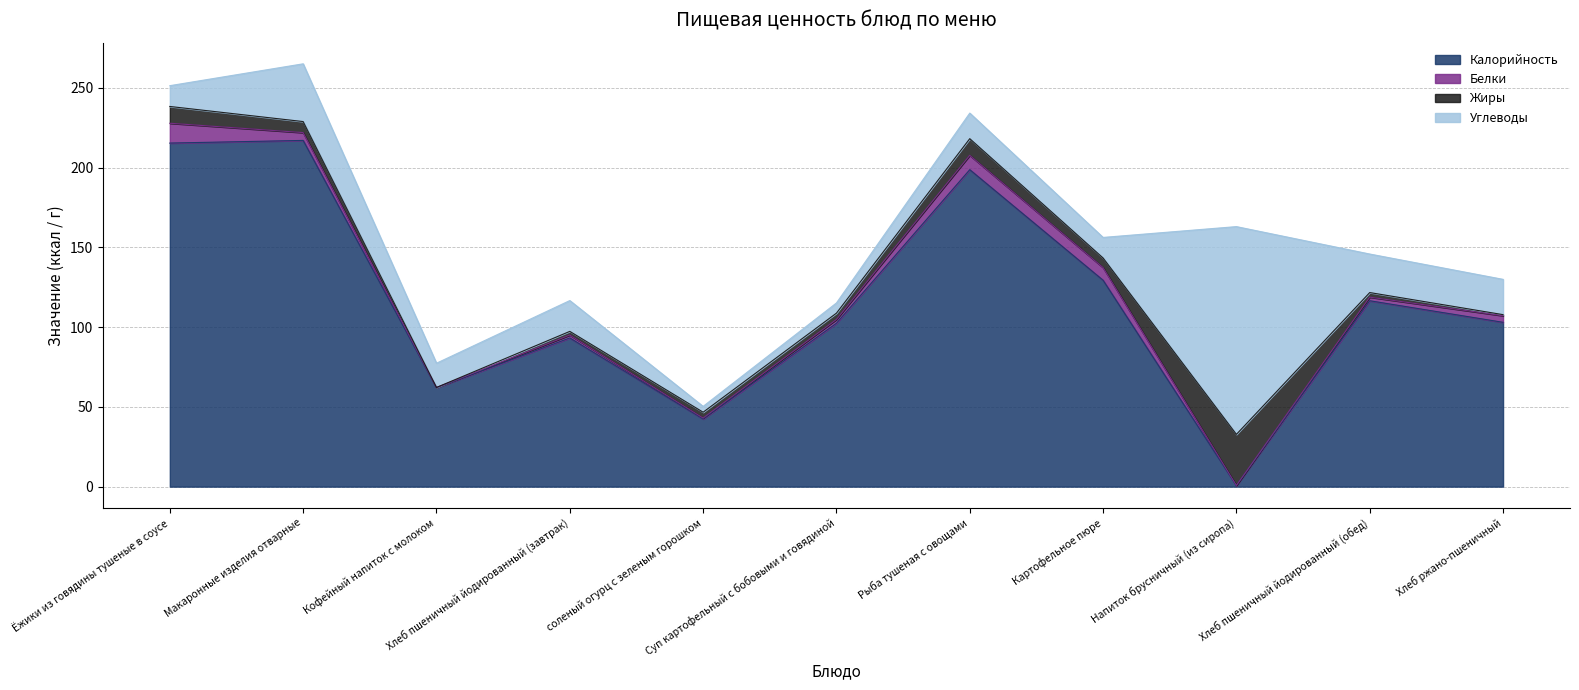

The value of Калорийность at Суп картофельный с бобовыми и говядиной is 102.4. True or false?

True